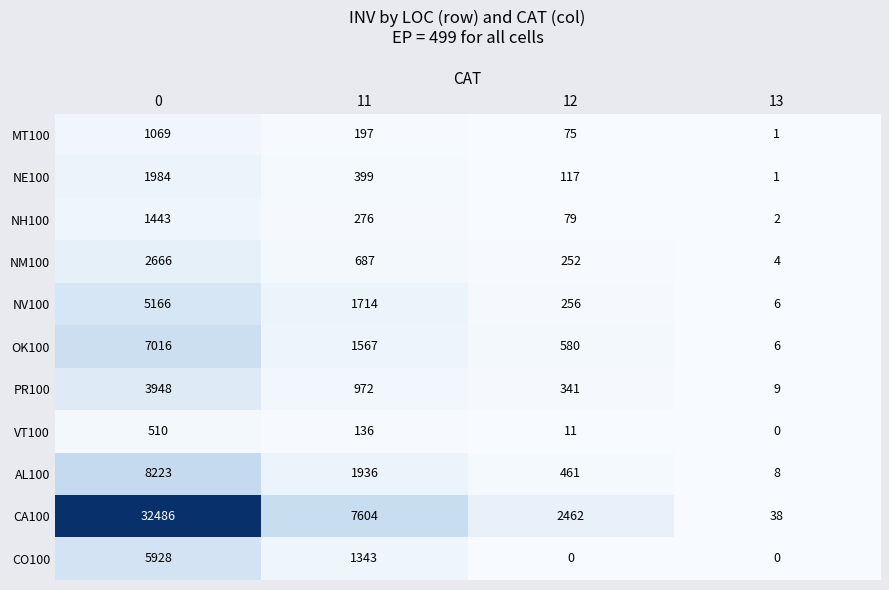

What is the sum of all NH100 values?

1800